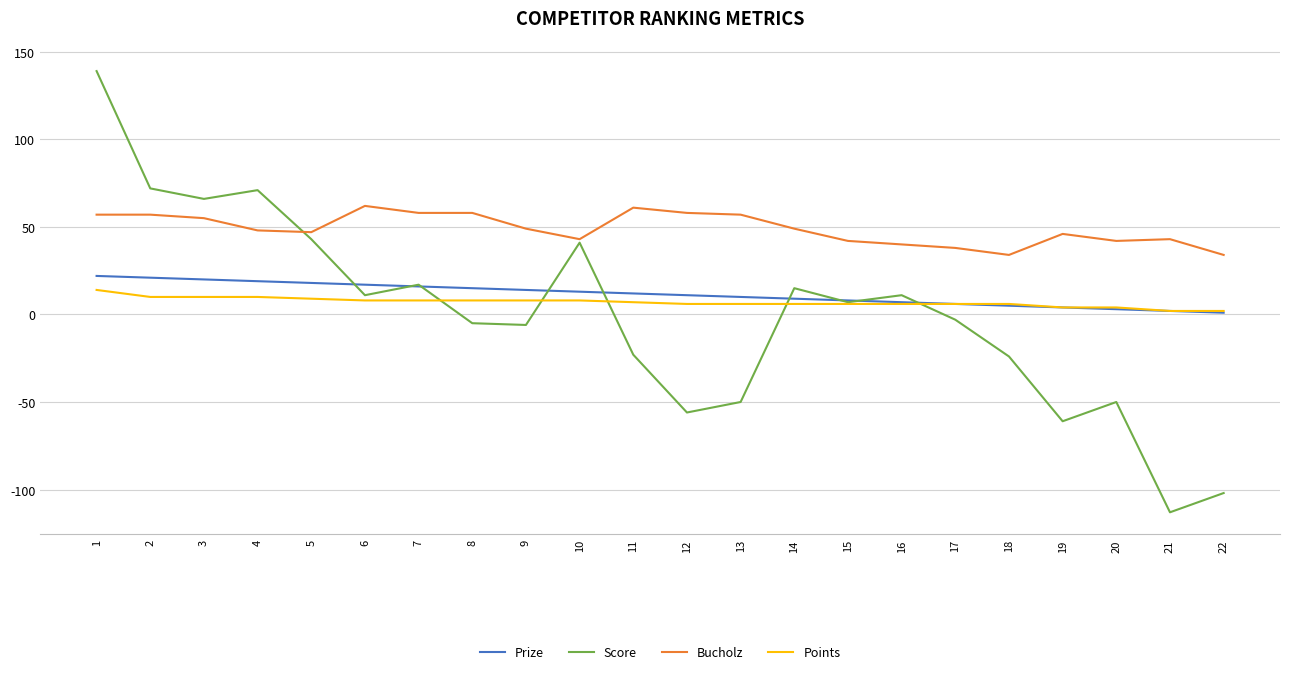

Which series has the widest spread of values?

Score